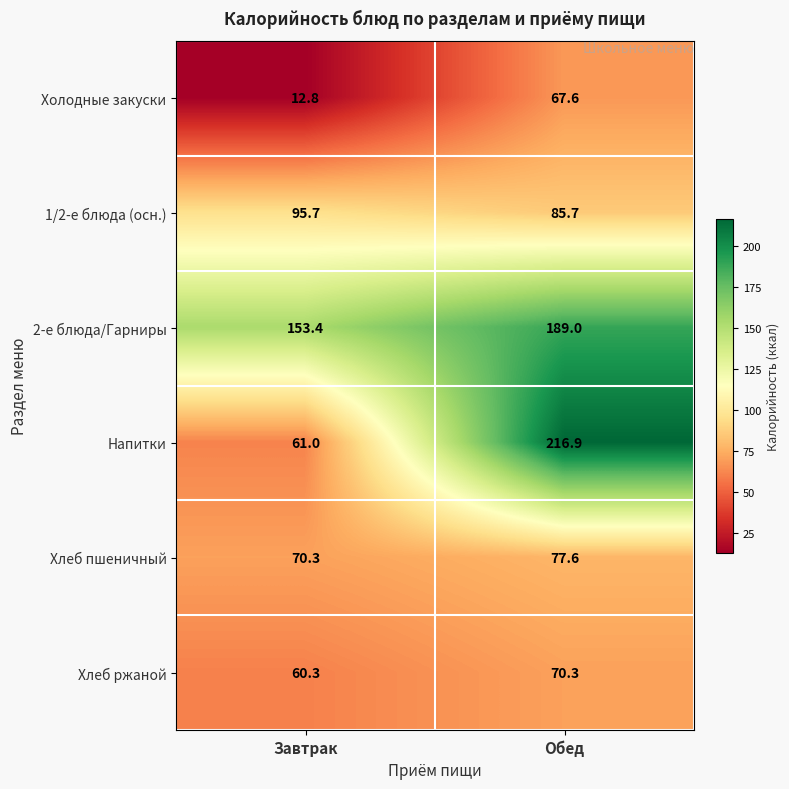

At which category is the sum across all series the highest?

Обед